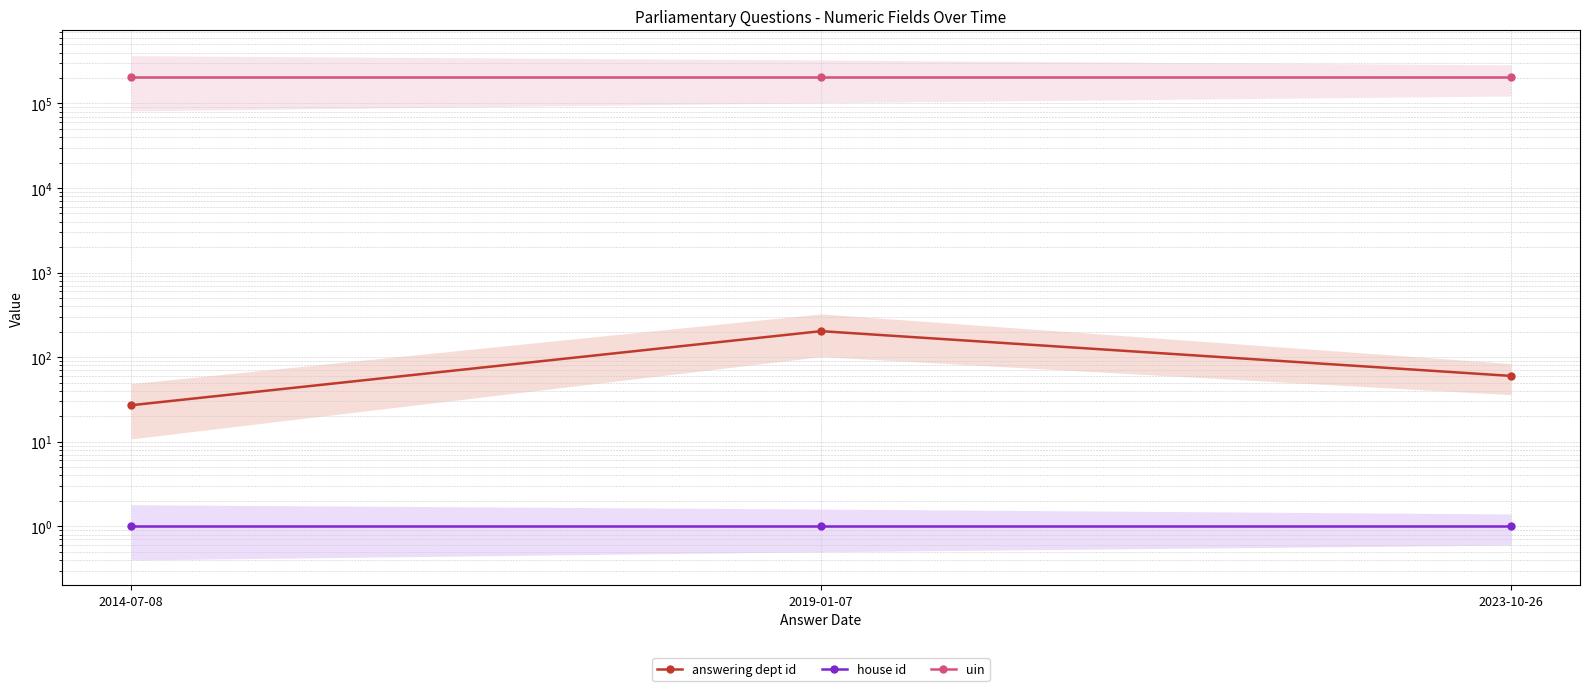

The house id series shows 1 at 2019-01-07. True or false?

True